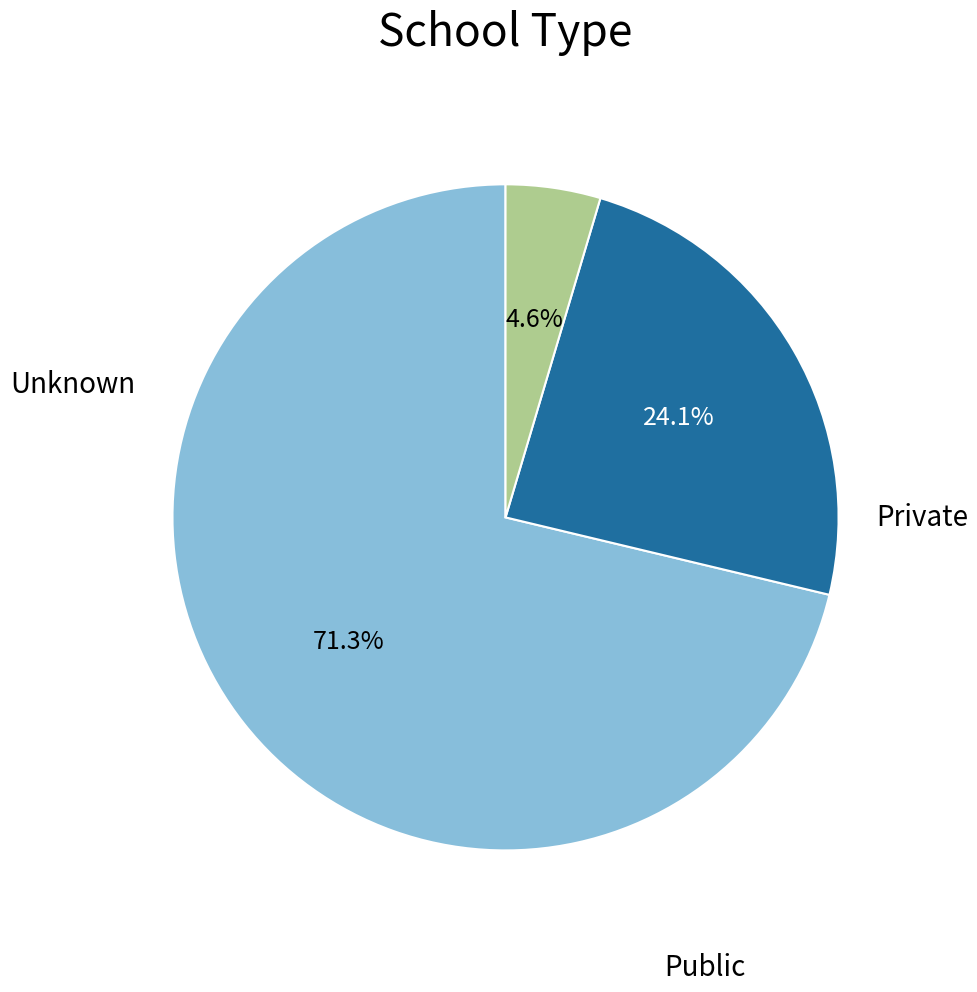

Is there any slice that represents more than half of the pie?

Yes